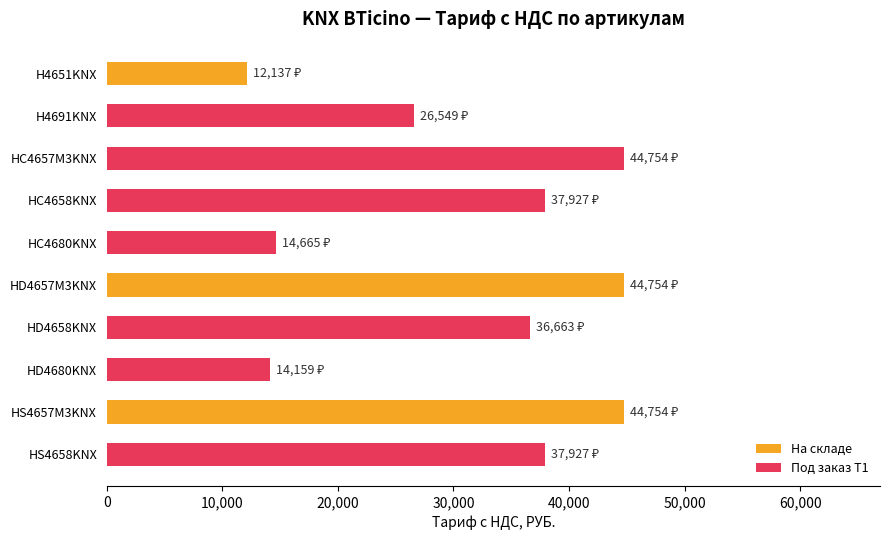

Where is the data nearest to the value 28445?

H4691KNX